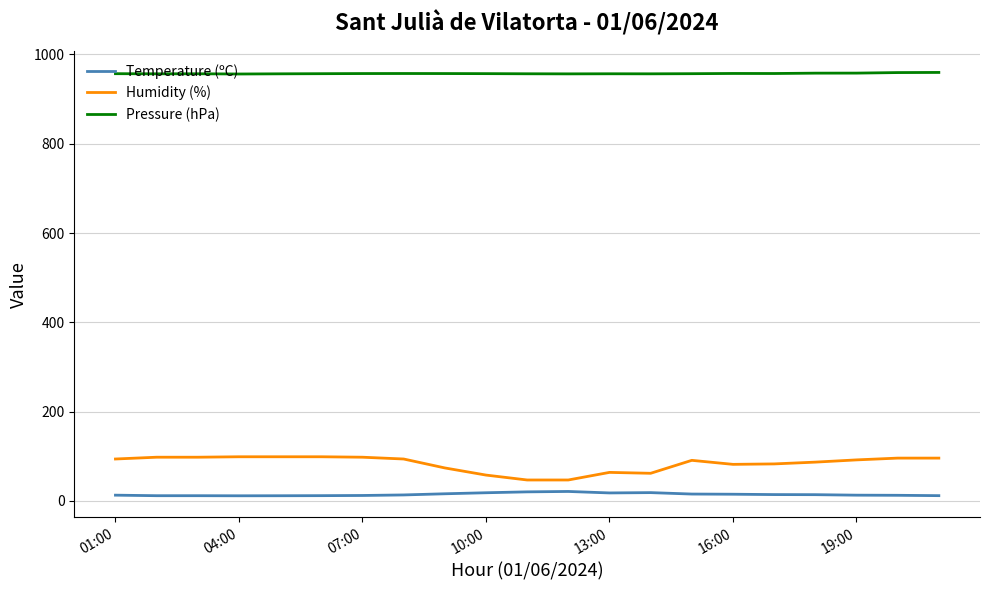

Which series has the largest total across all categories?

Pressure (hPa)